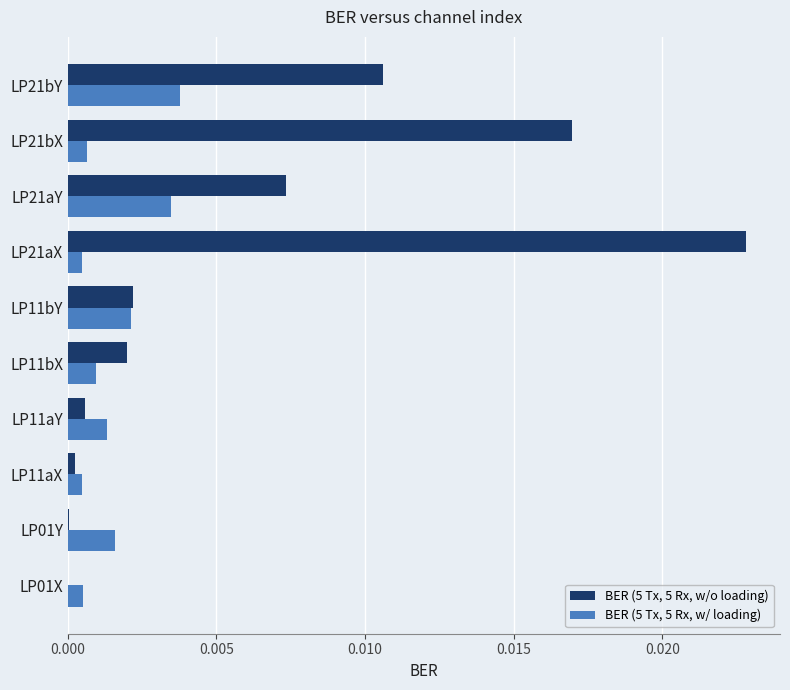

How many categories are shown in the chart?

10